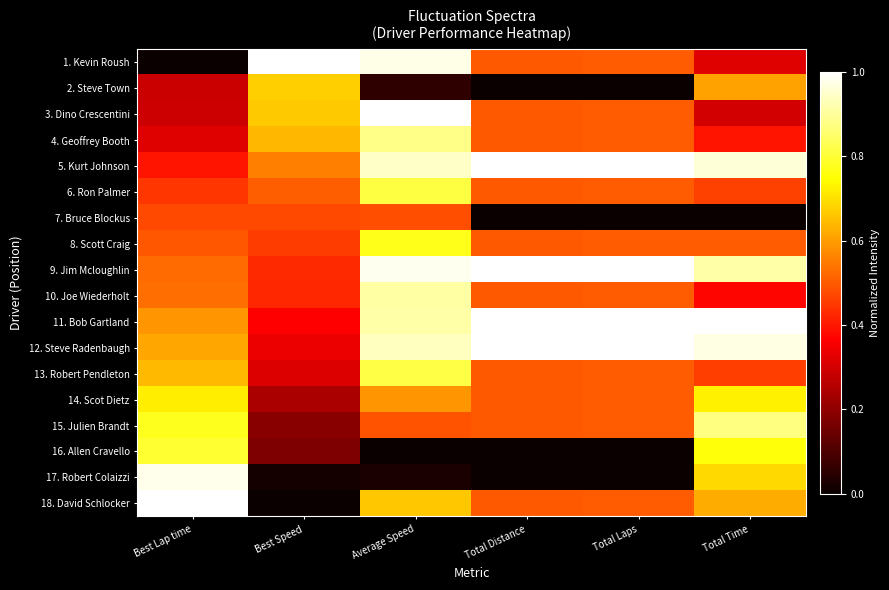

What is the difference between the highest and lowest values at Total Distance?

1.0